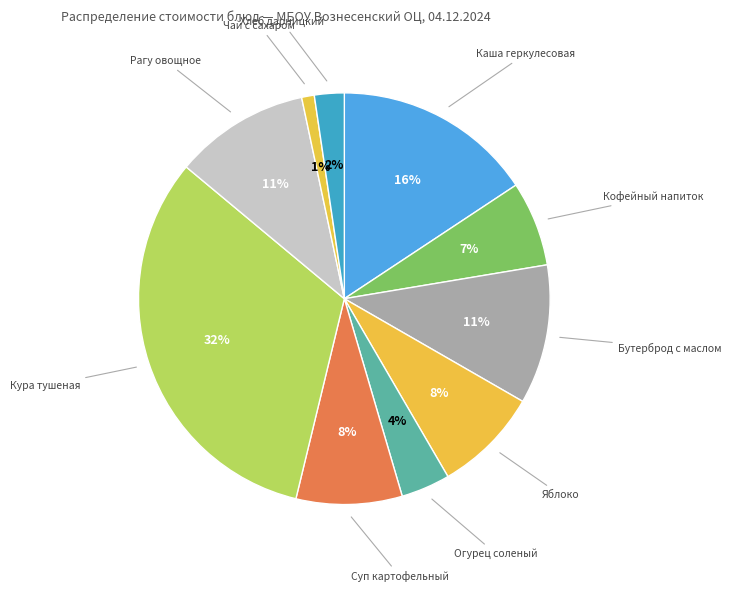

Between Кофейный напиток and Рагу овощное, which is larger?

Рагу овощное